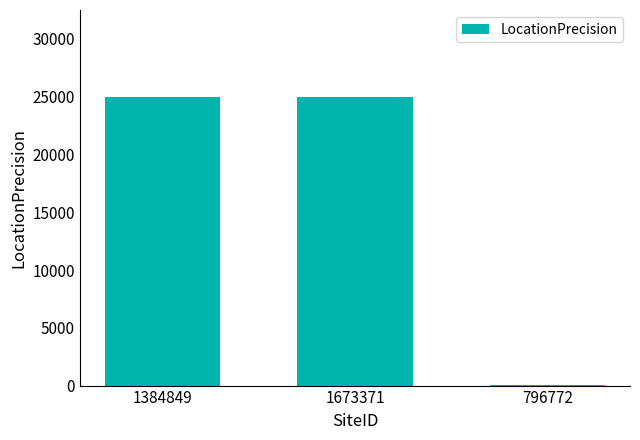

What is the greatest value displayed?

25000